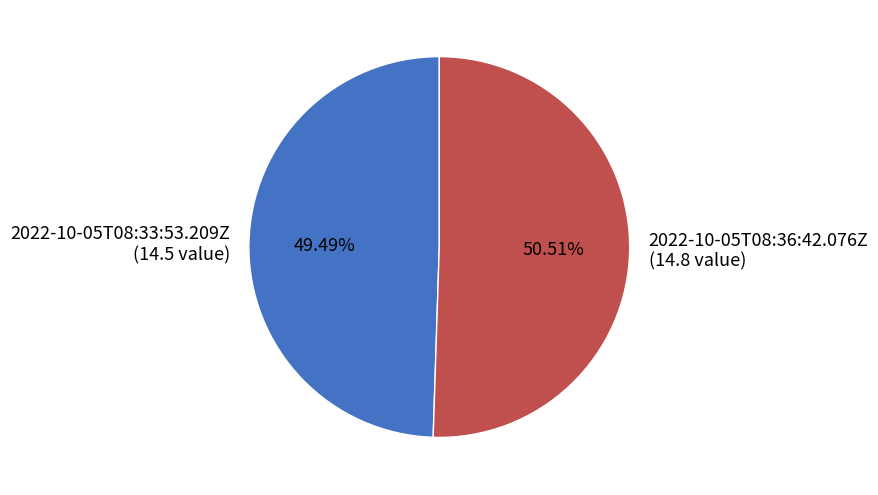

What is the largest slice in the pie chart?

2022-10-05T08:36:42.076Z